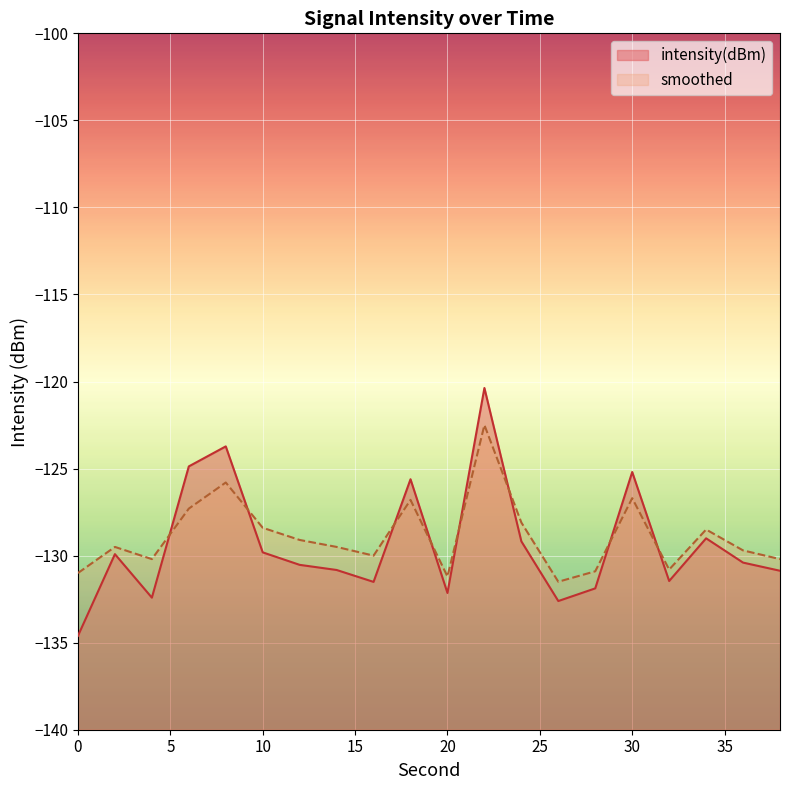

At which category is the sum across all series the highest?

22